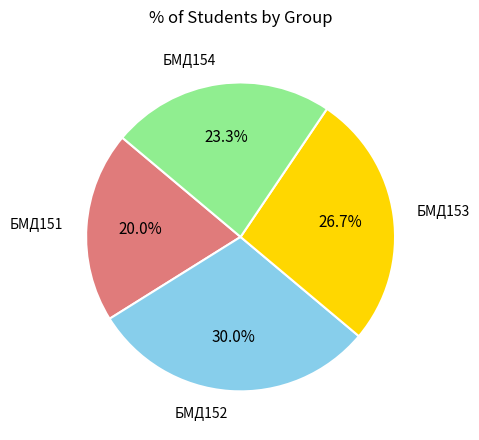

Is there a majority slice in this chart?

No